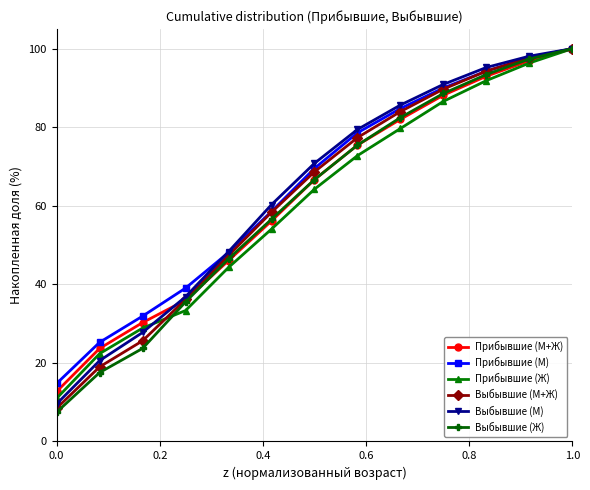

What is the minimum value for Выбывшие (М)?

9.6